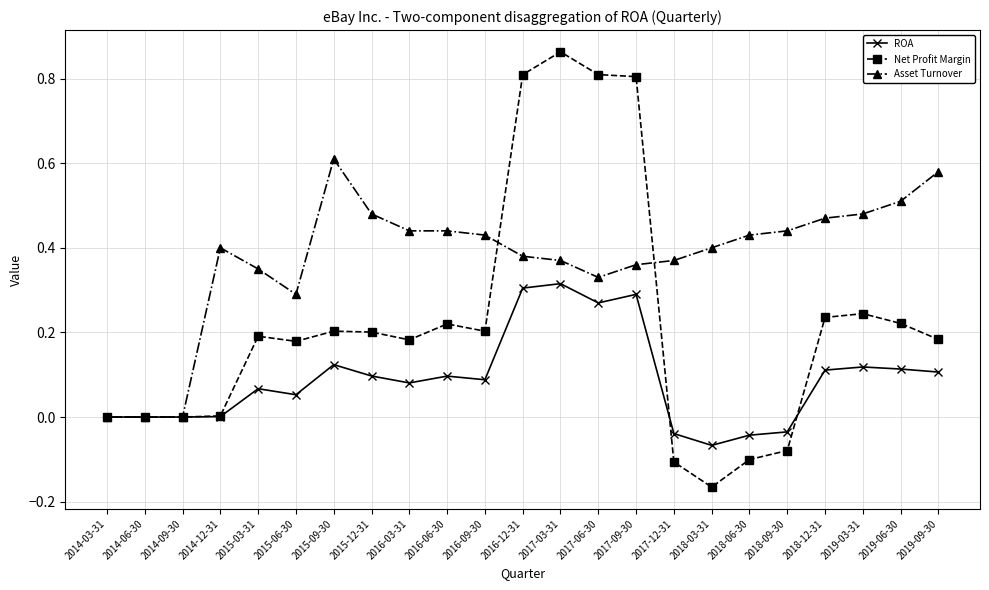

Between 2015-03-31 and 2019-06-30, which series saw the biggest shift?

Asset Turnover